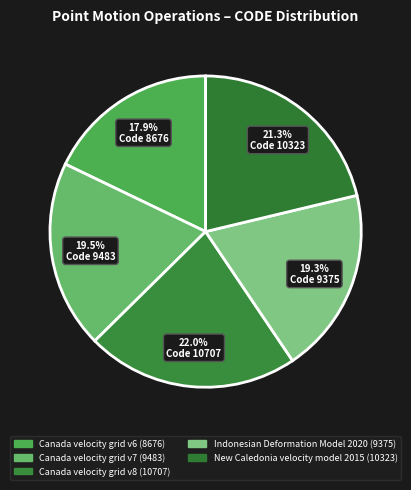

How much of the chart is everything except Canada velocity grid v8?

78.0%